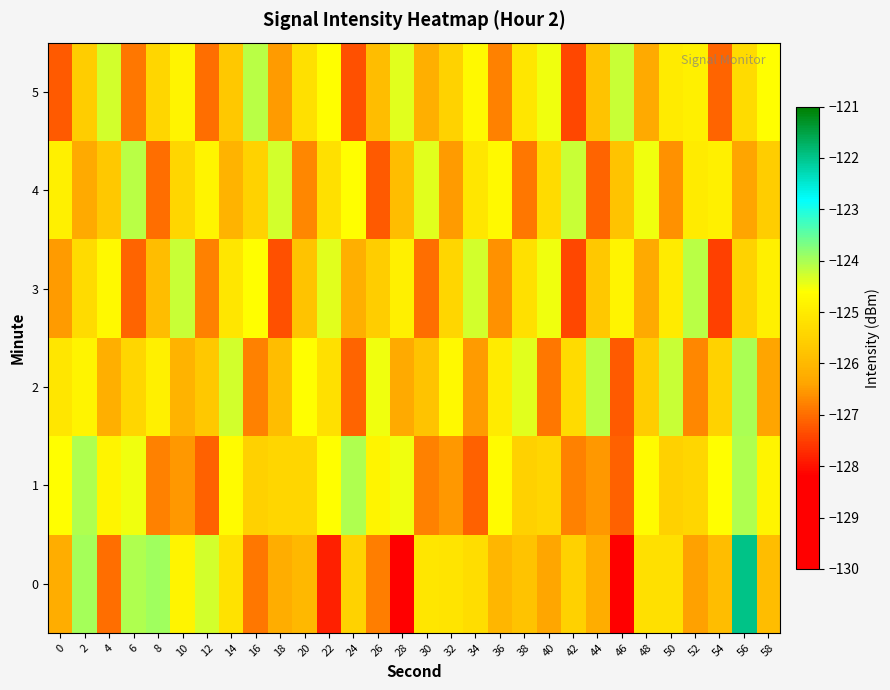

Count the number of categories in the chart.

30